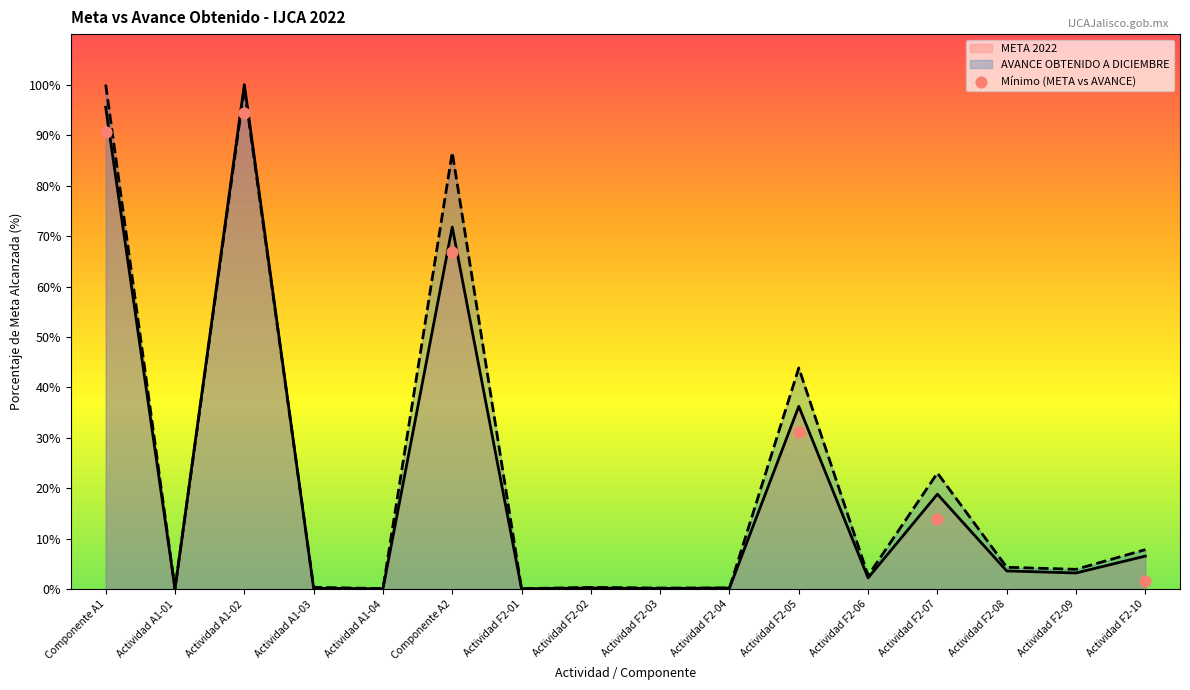

What is the change in value from Componente A2 to Actividad F2-05?

-35.5